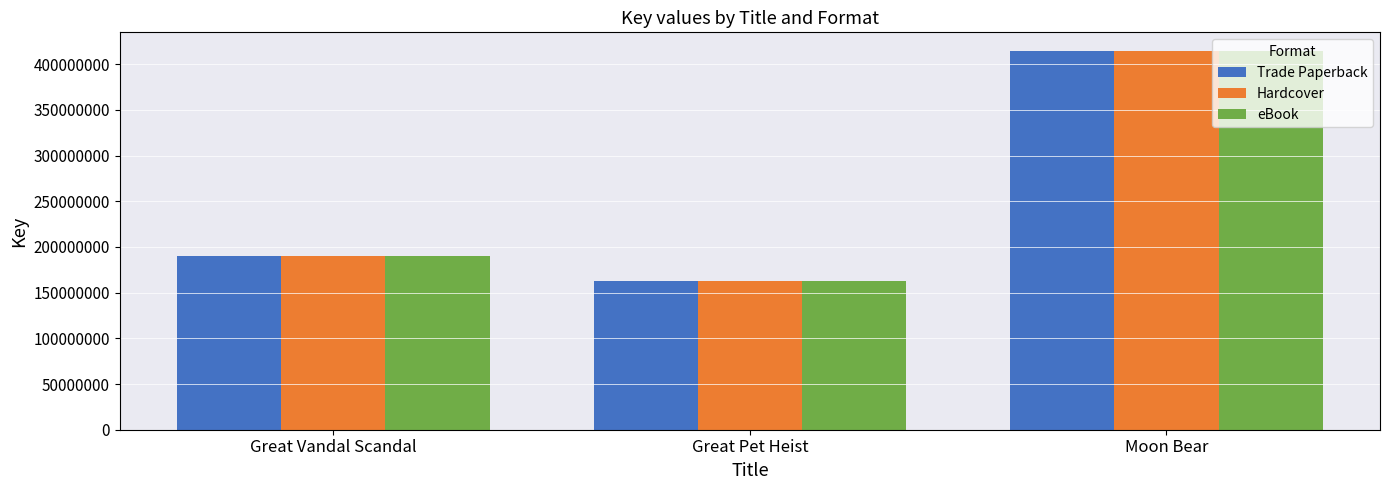

What is the highest value of the Hardcover series?

414212317